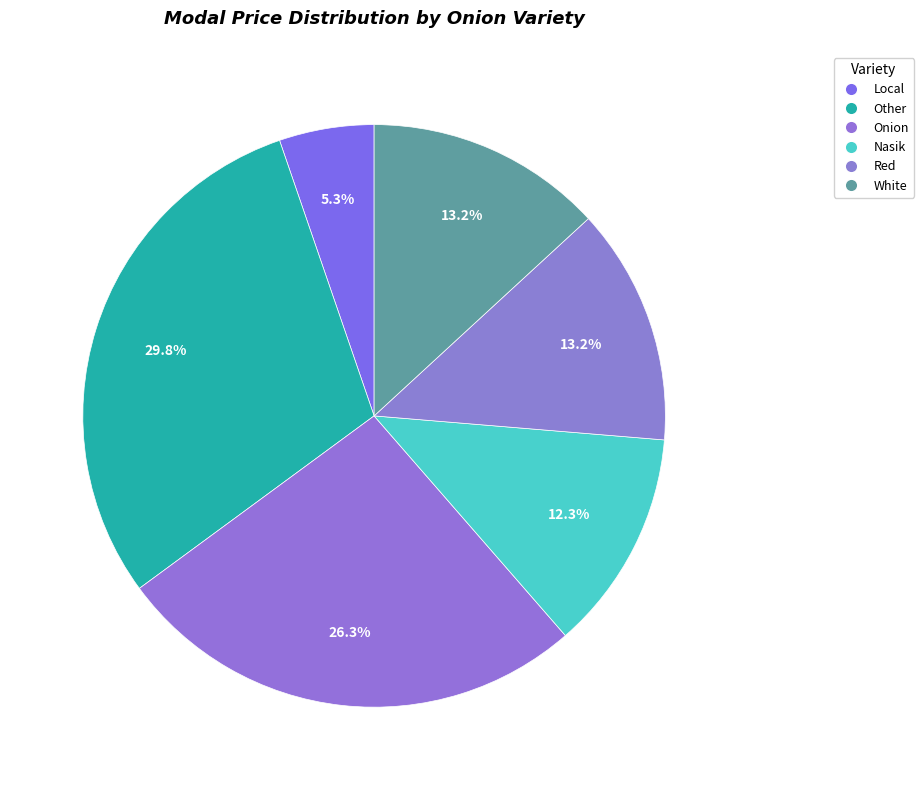

To the nearest percent, what is the difference between the Other and Red slice percentages?

17%